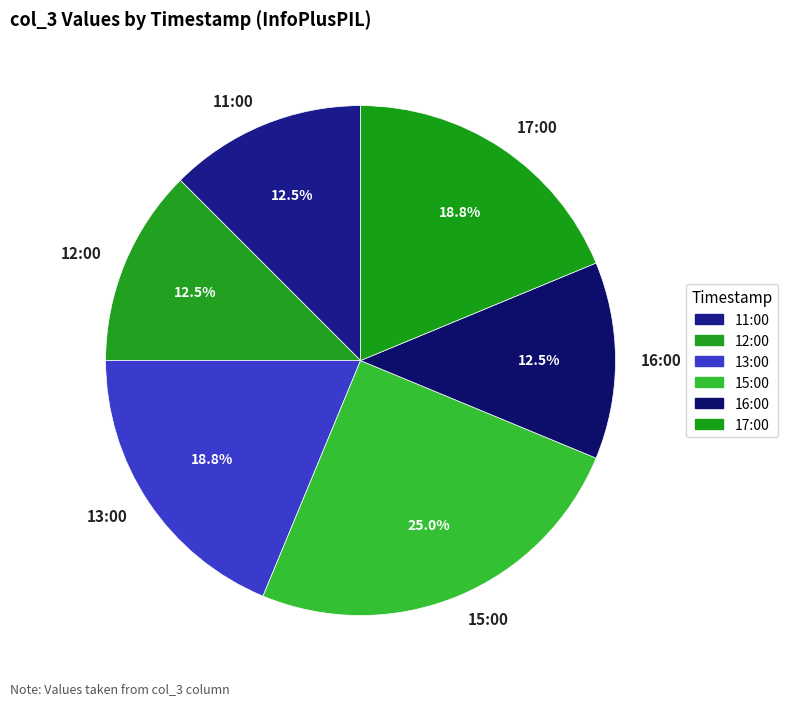

How many segments does this pie chart have?

6